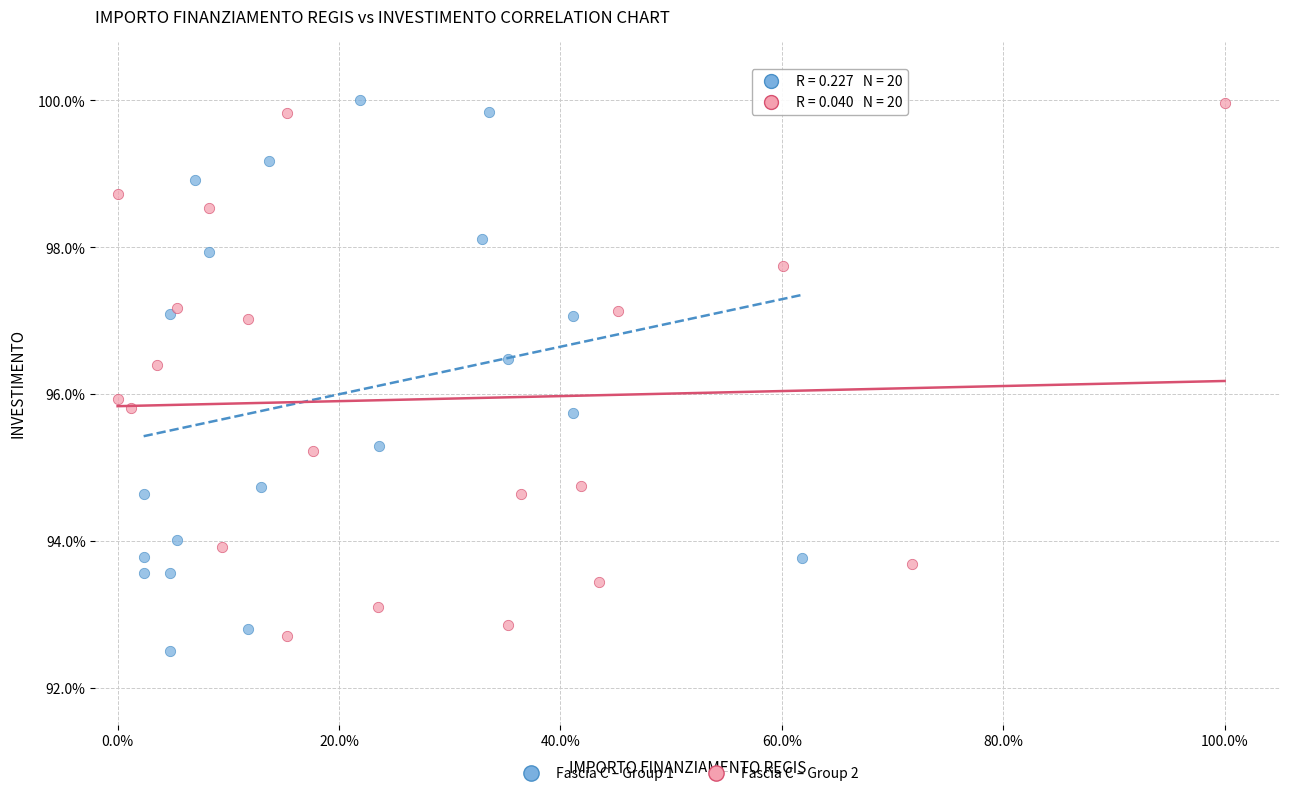

Which series reaches the minimum Y coordinate?

Fascia C – Group 1